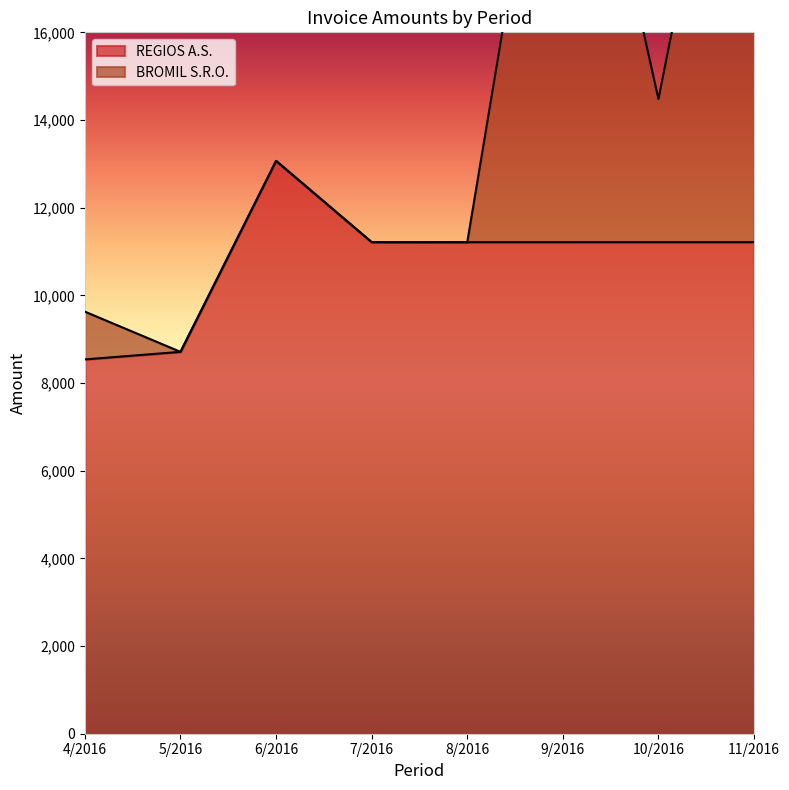

At which category does the data reach its first local peak?

6/2016